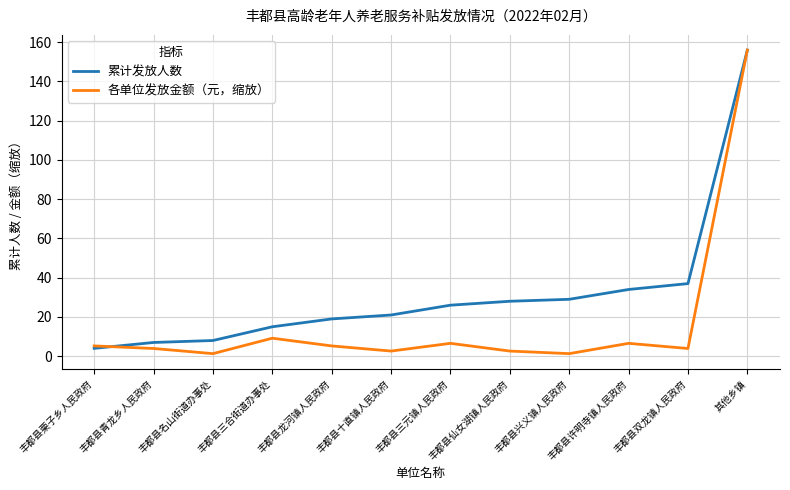

Rank the series by their average value, from lowest to highest.

各单位发放金额（元，缩放）, 累计发放人数